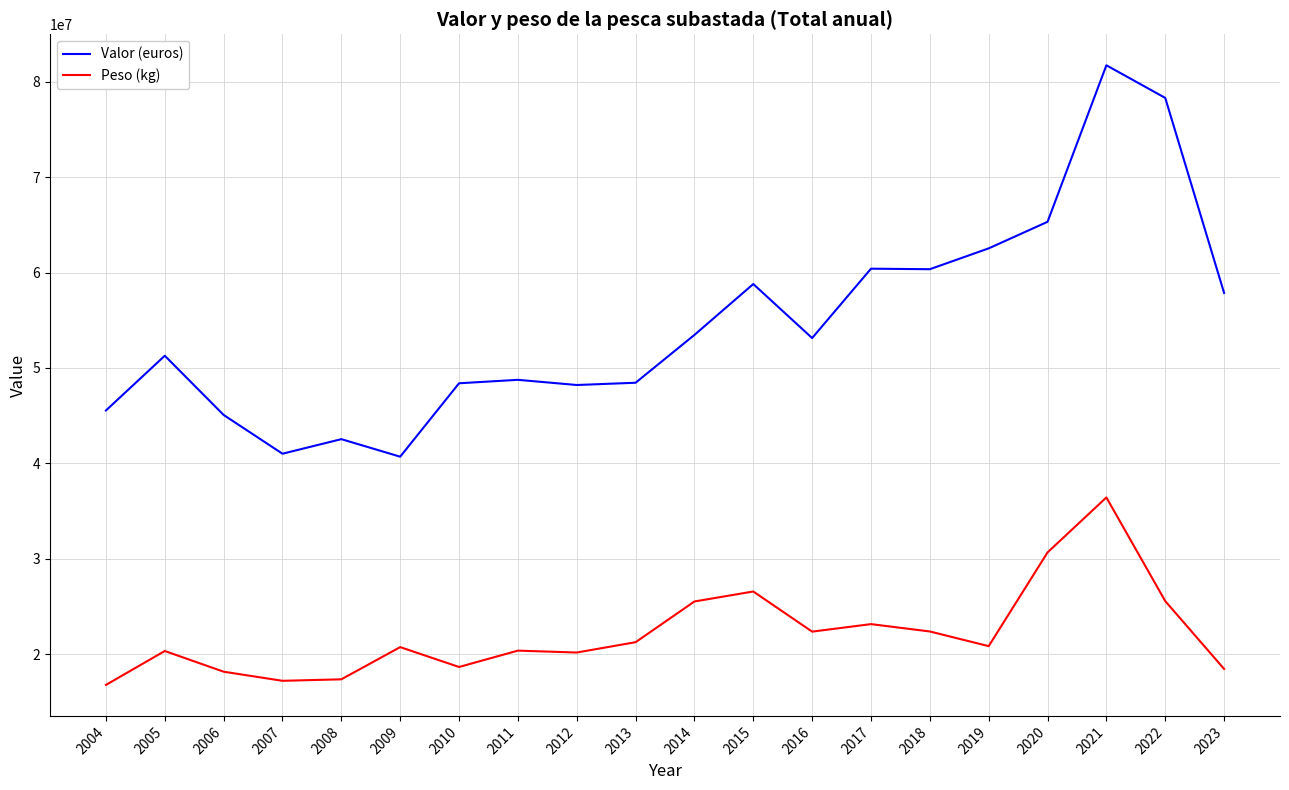

Is it true that Valor (euros) equals 48217359.4 at 2012?

True